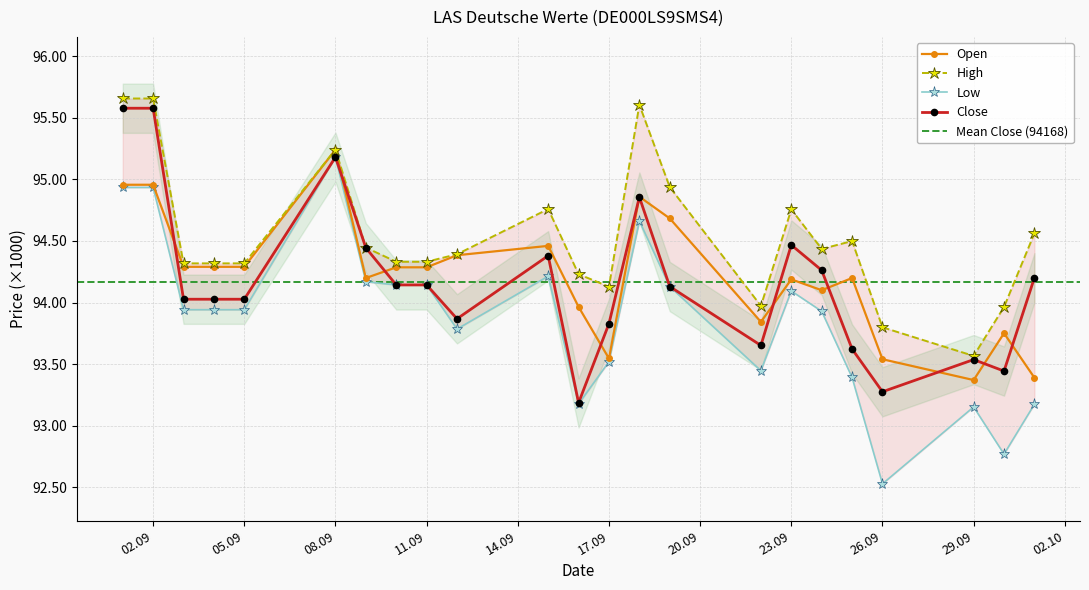

Which category has the lowest value in the Low series?

26.09